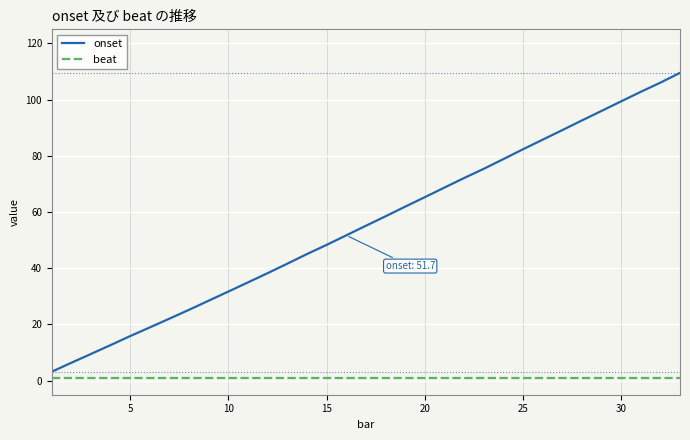

Which series has the largest range (max minus min)?

onset